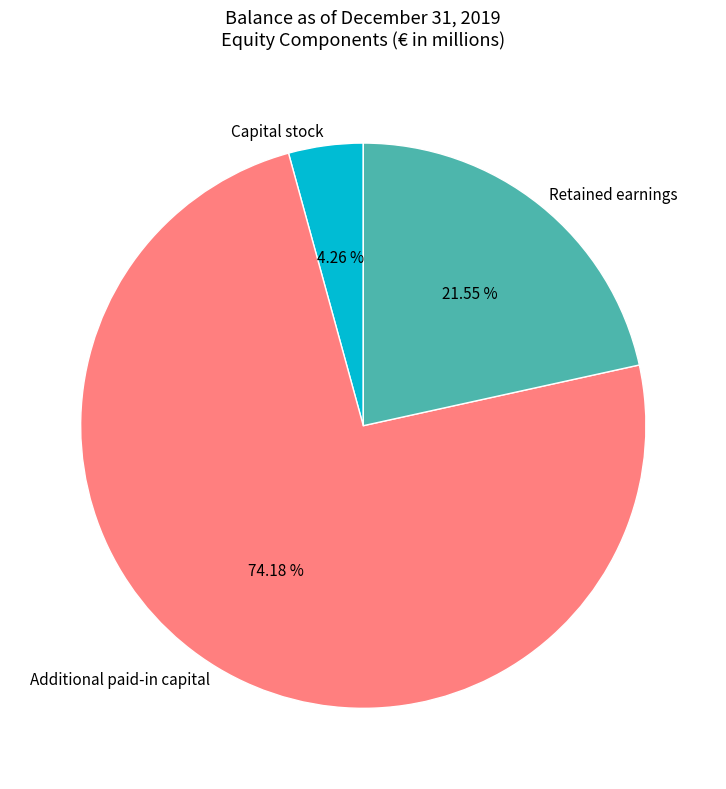

Between Retained earnings and Additional paid-in capital, which is larger?

Additional paid-in capital